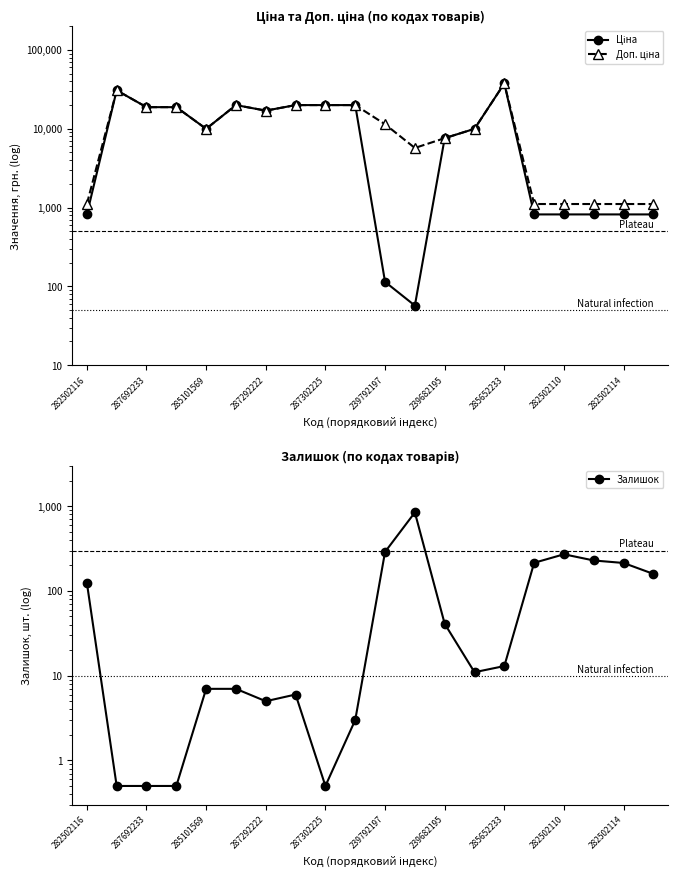

True or false: Залишок and Доп. ціна cross at least once.

False